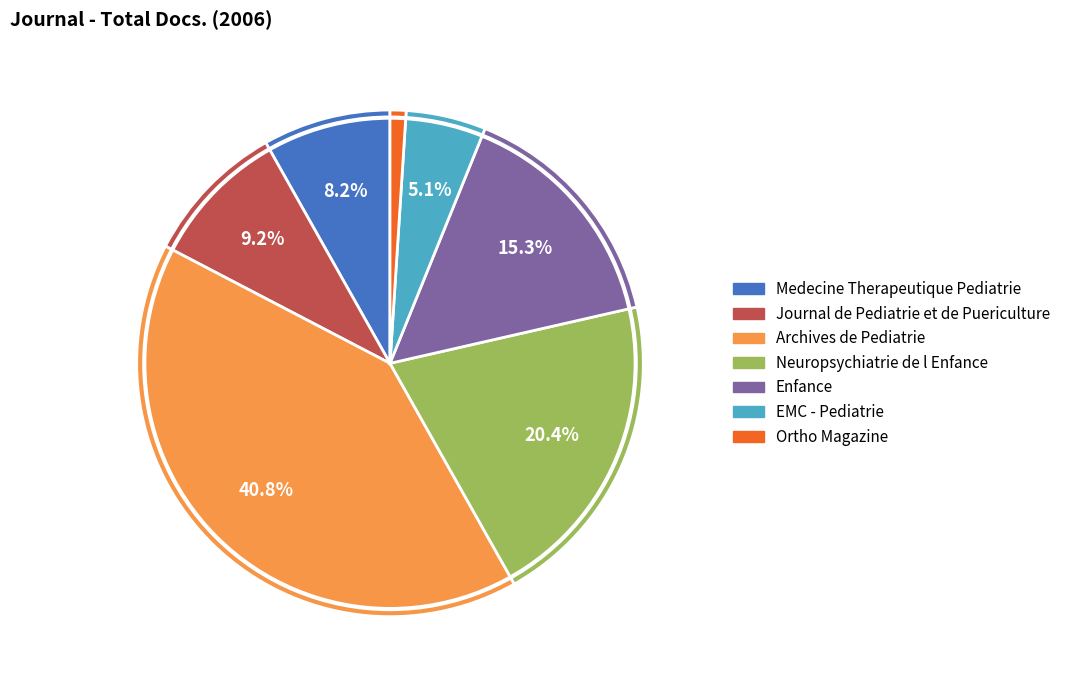

To the nearest percent, what is the combined percentage of Neuropsychiatrie de l Enfance and Enfance?

36%